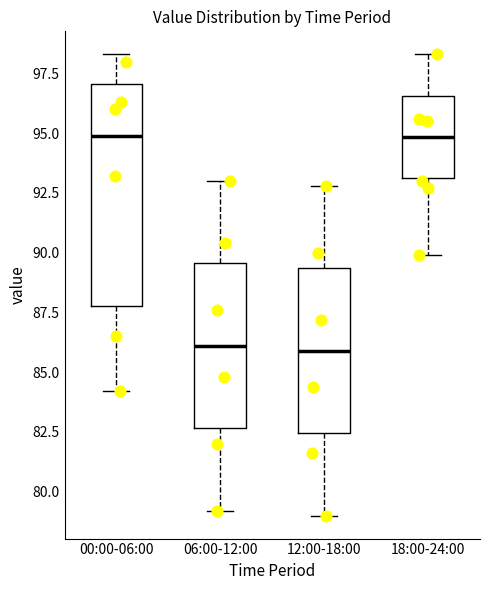

Where does the median line of the box for 12:00-18:00 sit on the y-axis? The values are not printed on the chart, so give them approximately, as read against the axis.

86.0